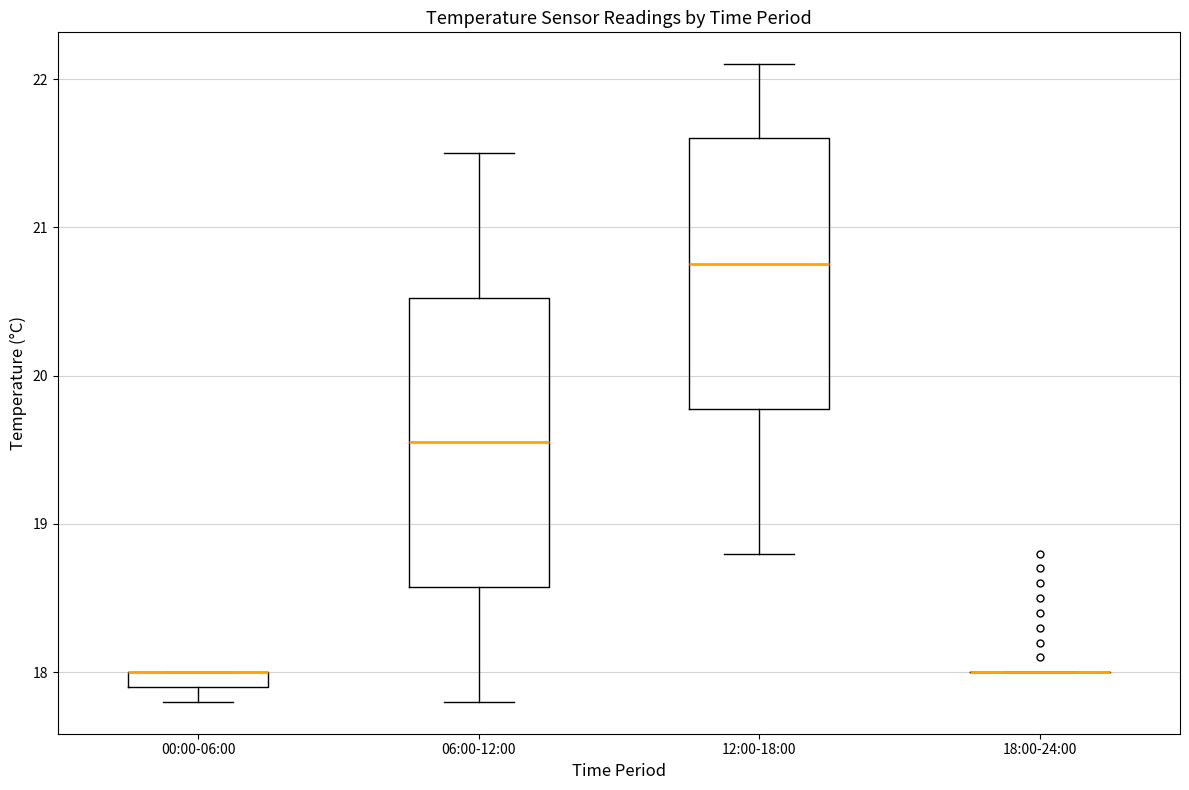

Where is the lower edge of the box for 06:00-12:00 on the y-axis? The values are not printed on the chart, so give them approximately, as read against the axis.

18.6